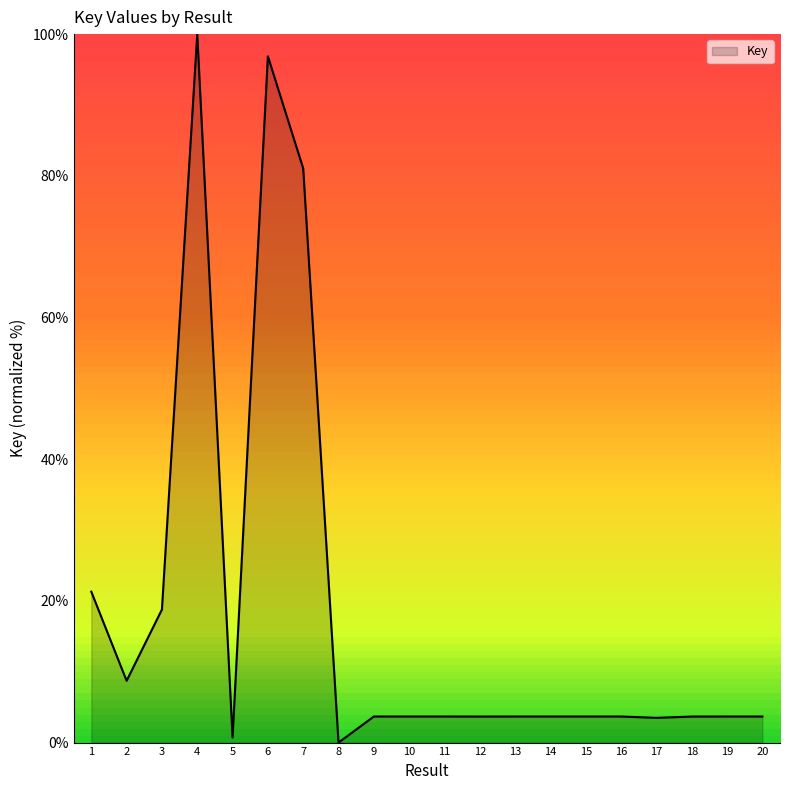

What is the sum of the values at 4 and 6?

196.9